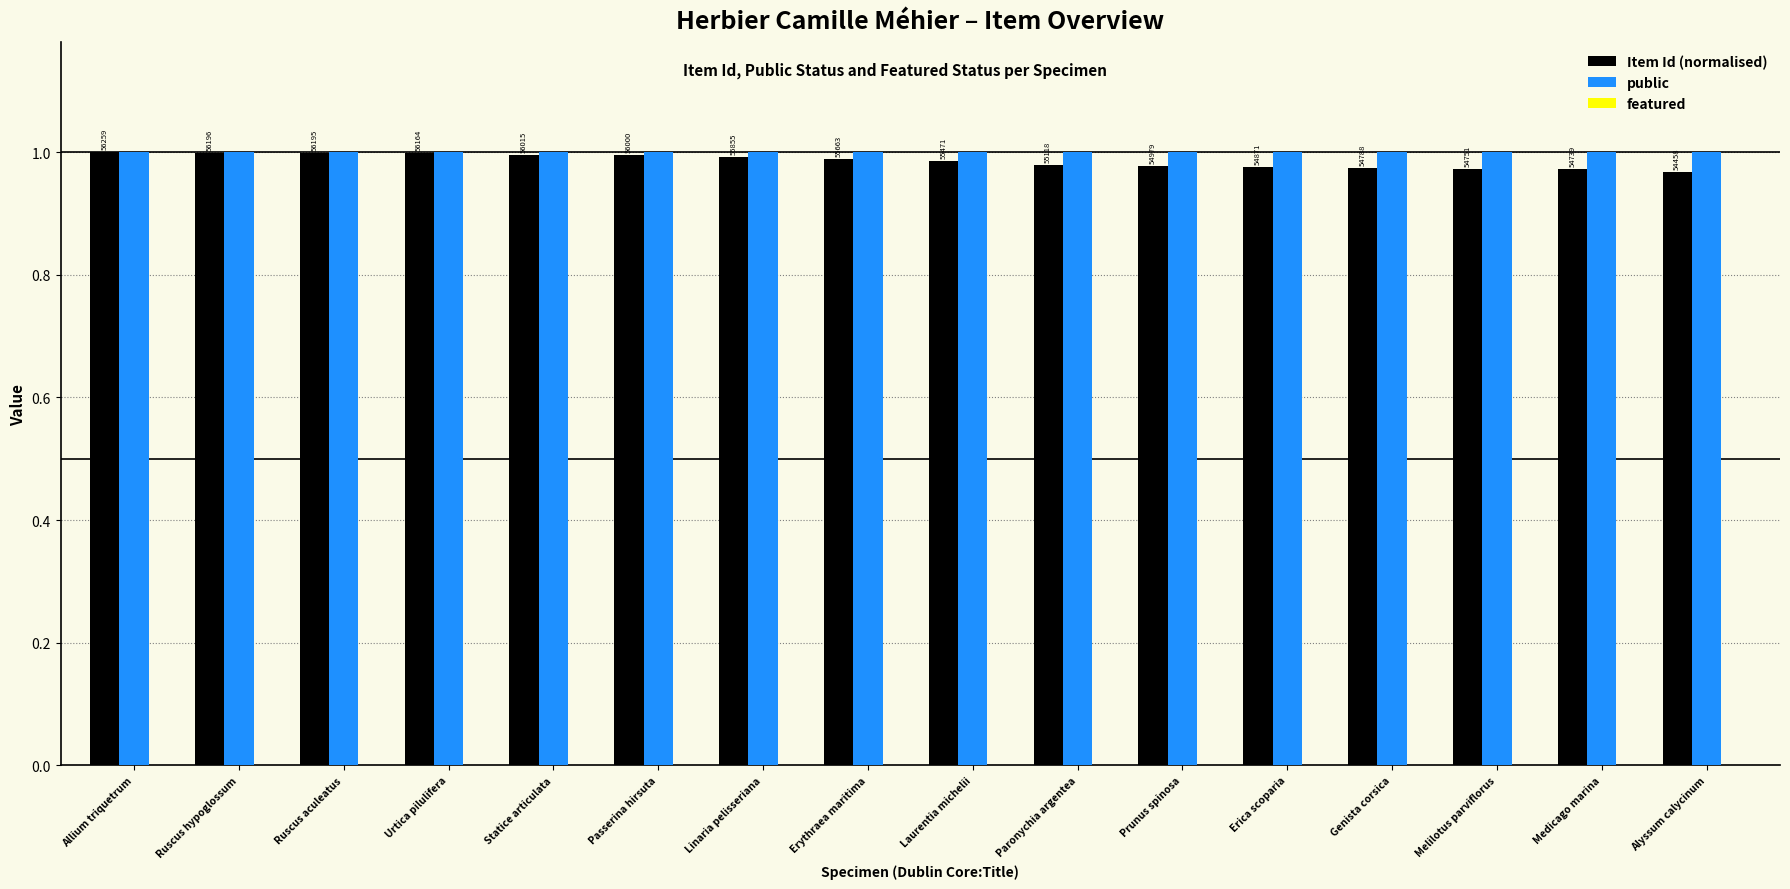

How many bars are there in each group?

2